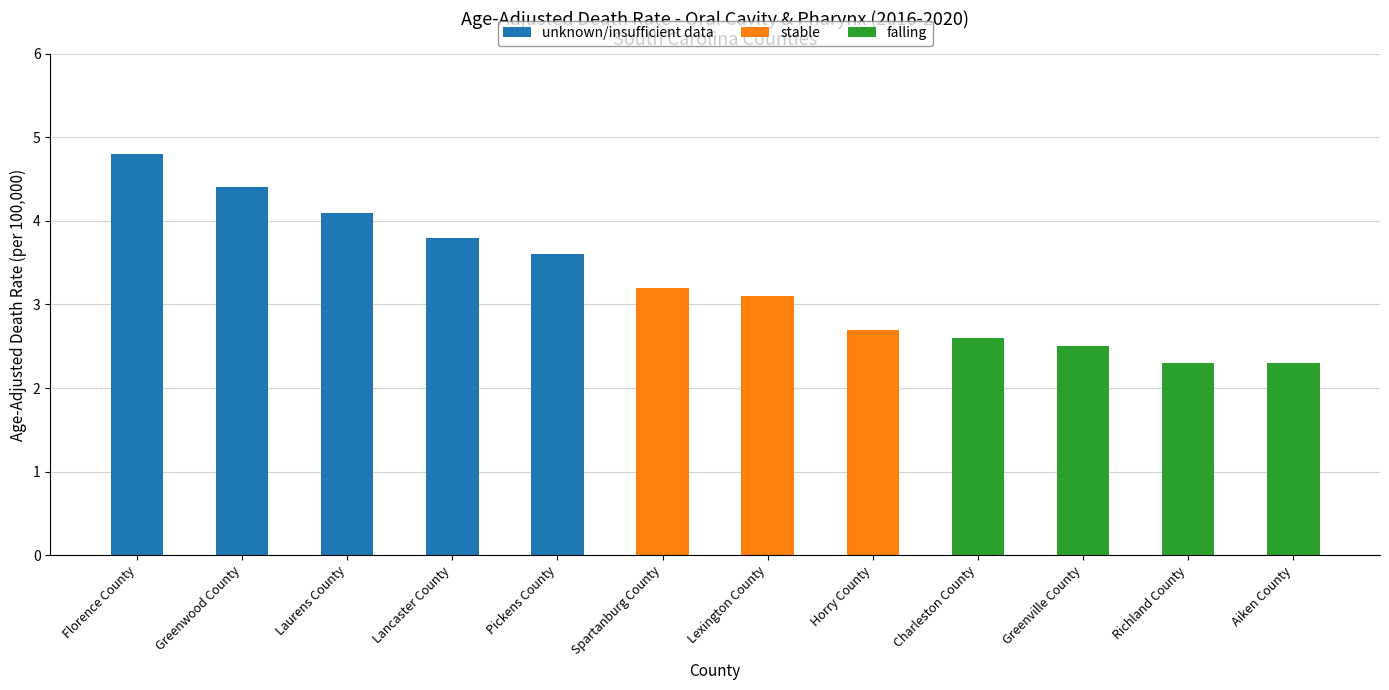

What is the label of the 11th bar from the right?

Greenwood County